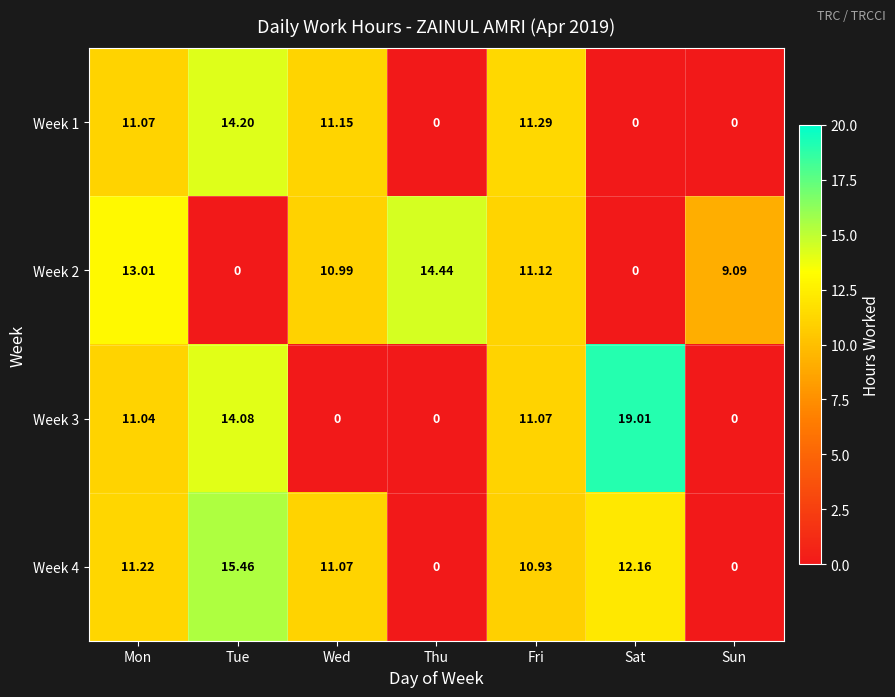

At which category is the sum across all series the highest?

Mon